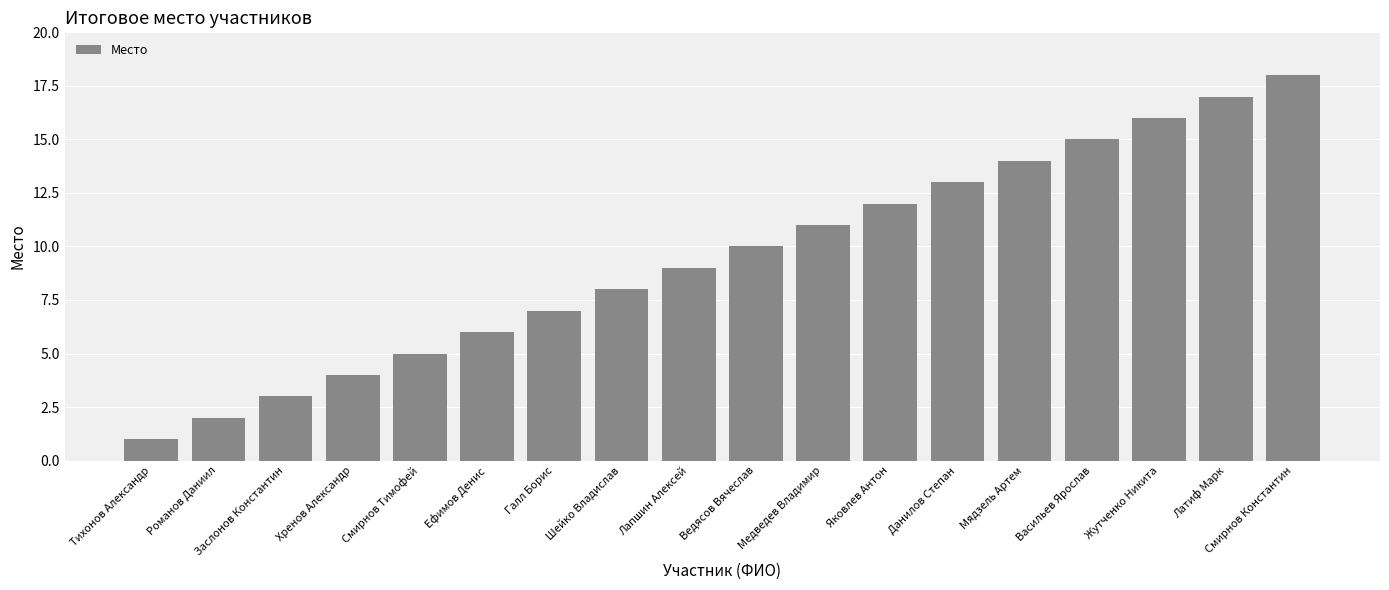

Reading right to left, list all the values displayed in this chart.

18	17	16	15	14	13	12	11	10	9	8	7	6	5	4	3	2	1